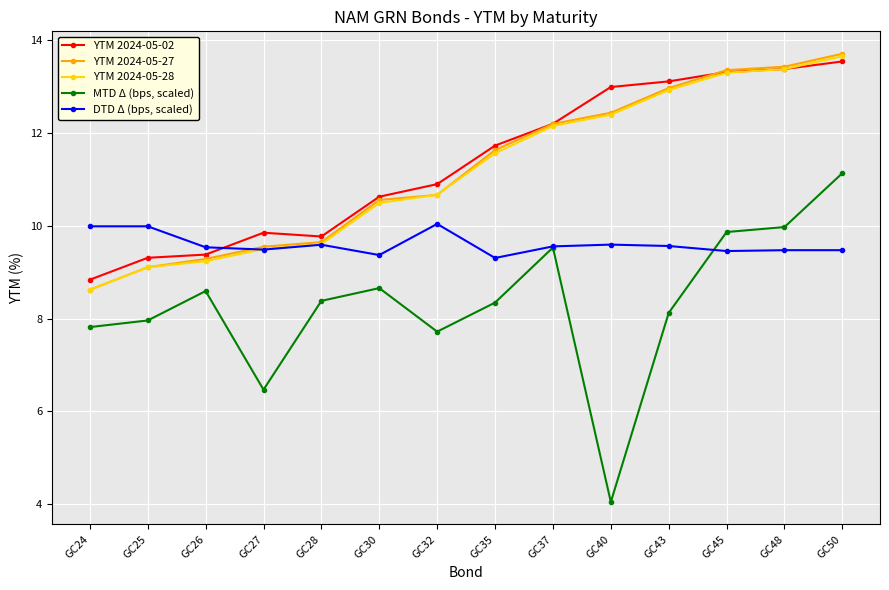

At which category does MTD Δ (bps, scaled) reach its first local peak?

GC26